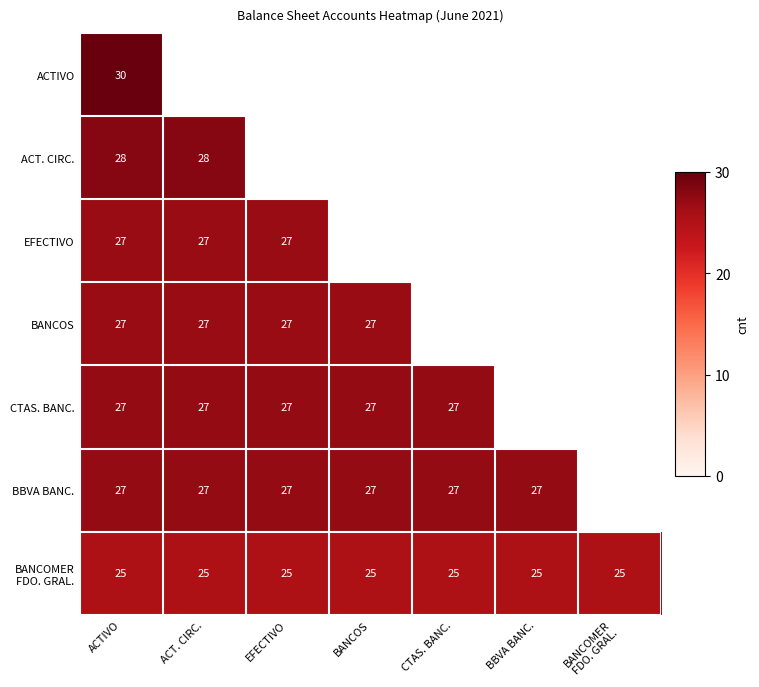

The value of CTAS. BANC. at CTAS. BANC. is 27. True or false?

True